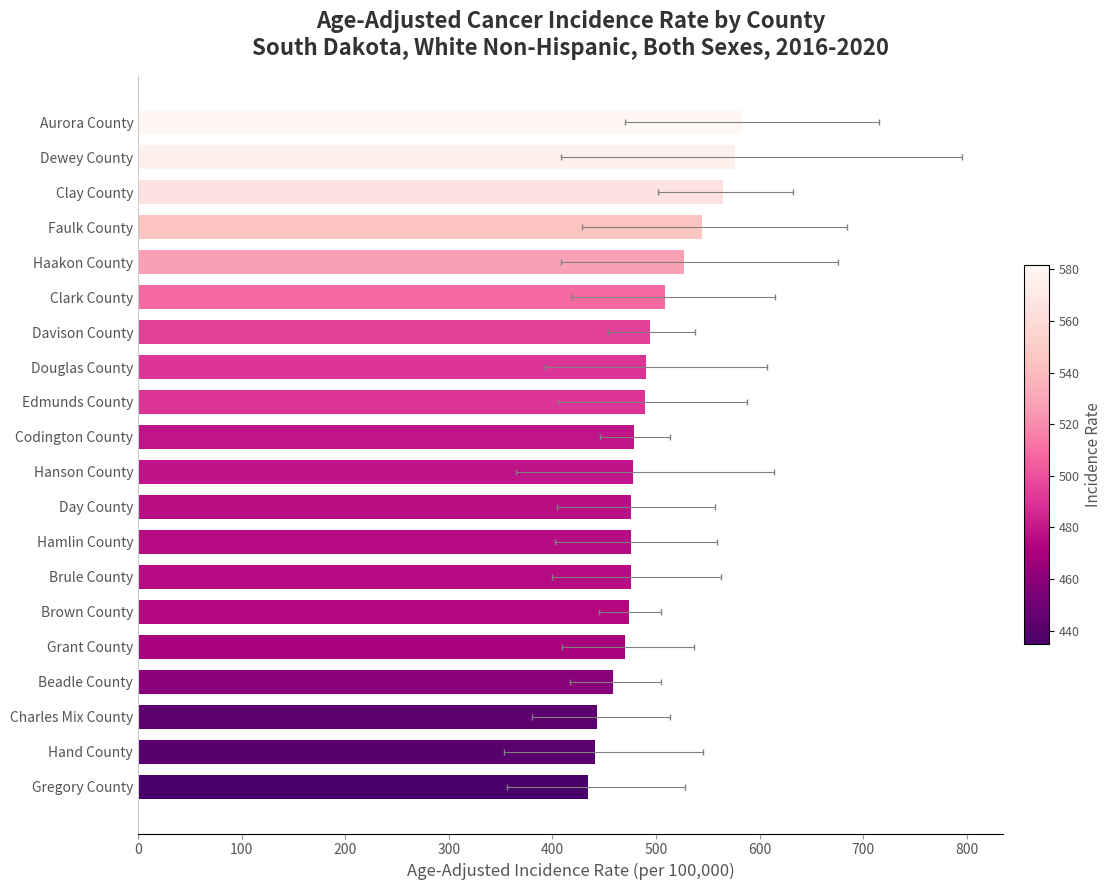

What is the sum of the values at Edmunds County and Clark County?

998.3